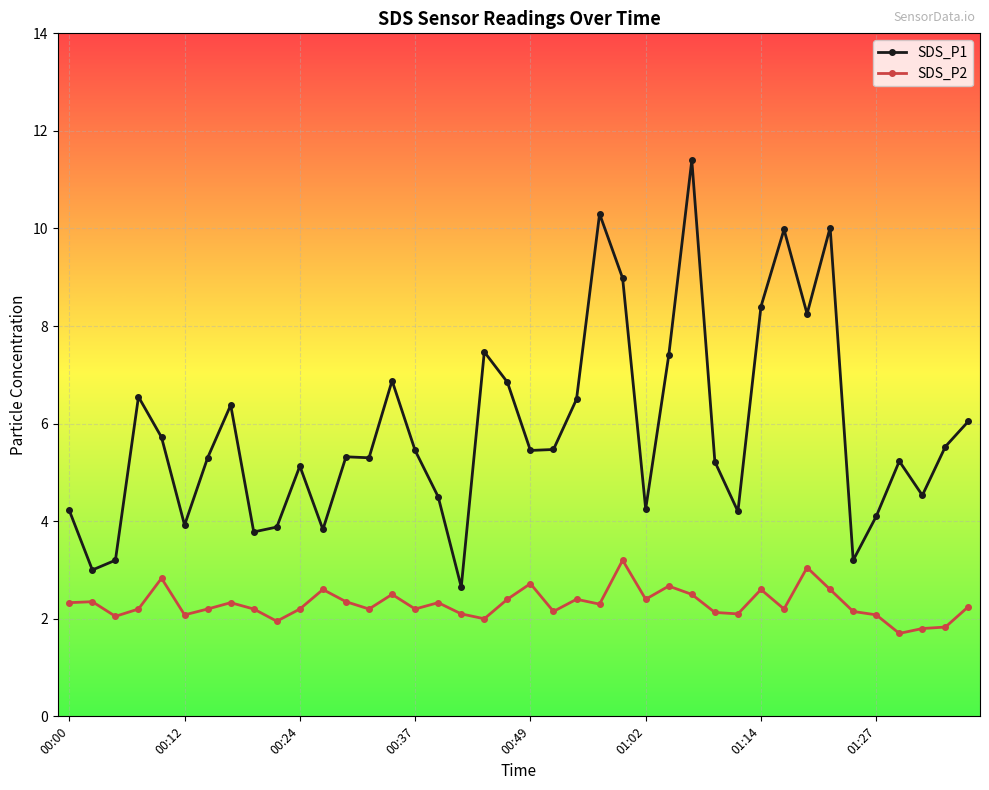

Which series has the largest total across all categories?

SDS_P1